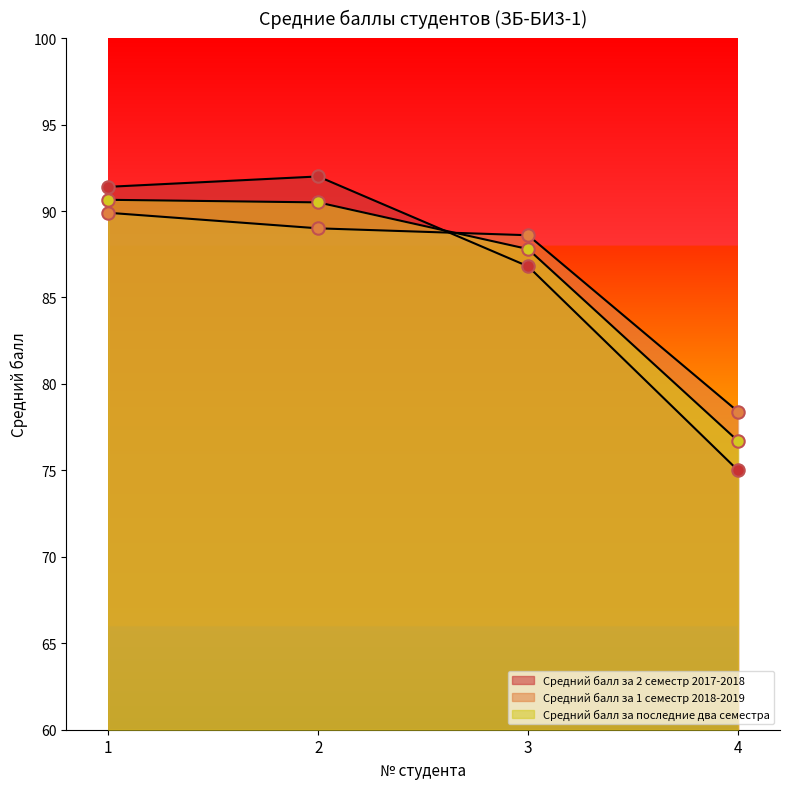

What is the total value across all series at 1?

272.0